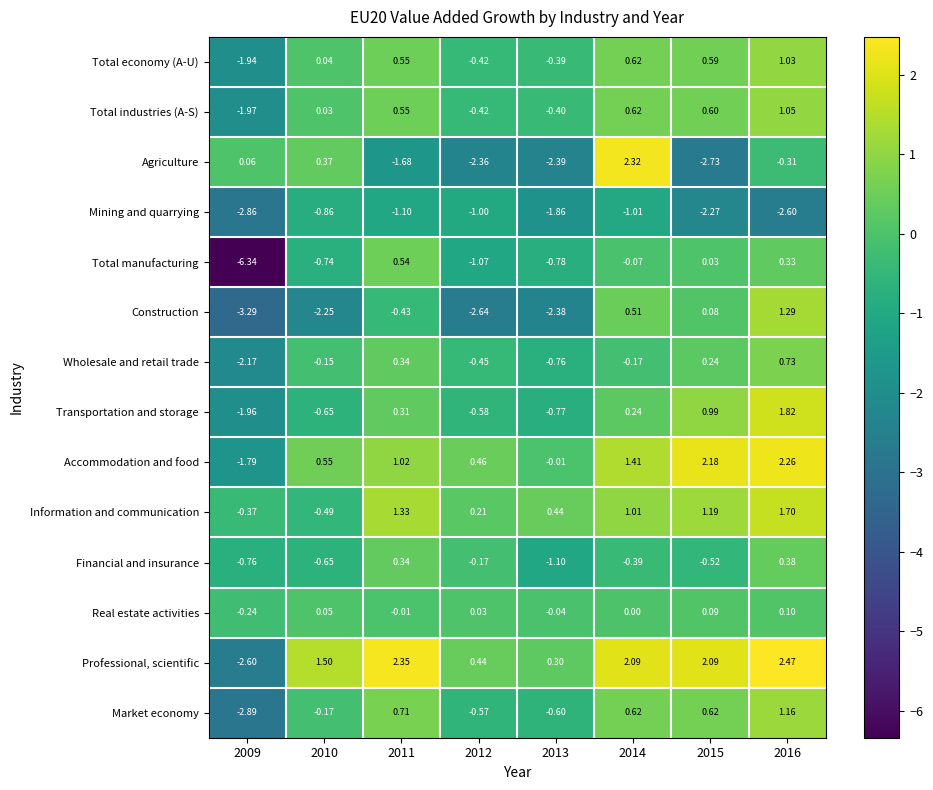

Between 2011 and 2015, which series saw the biggest shift?

Mining and quarrying